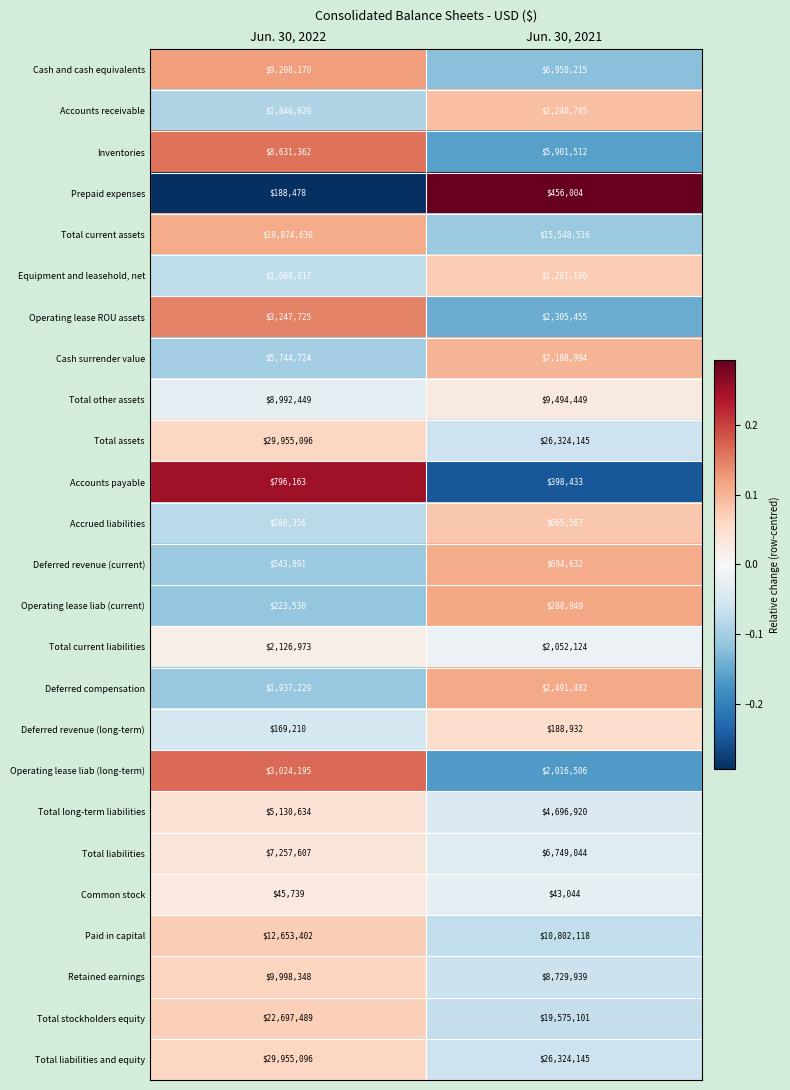

Is it true that Total current liabilities equals 574556 at Jun. 30, 2022?

False